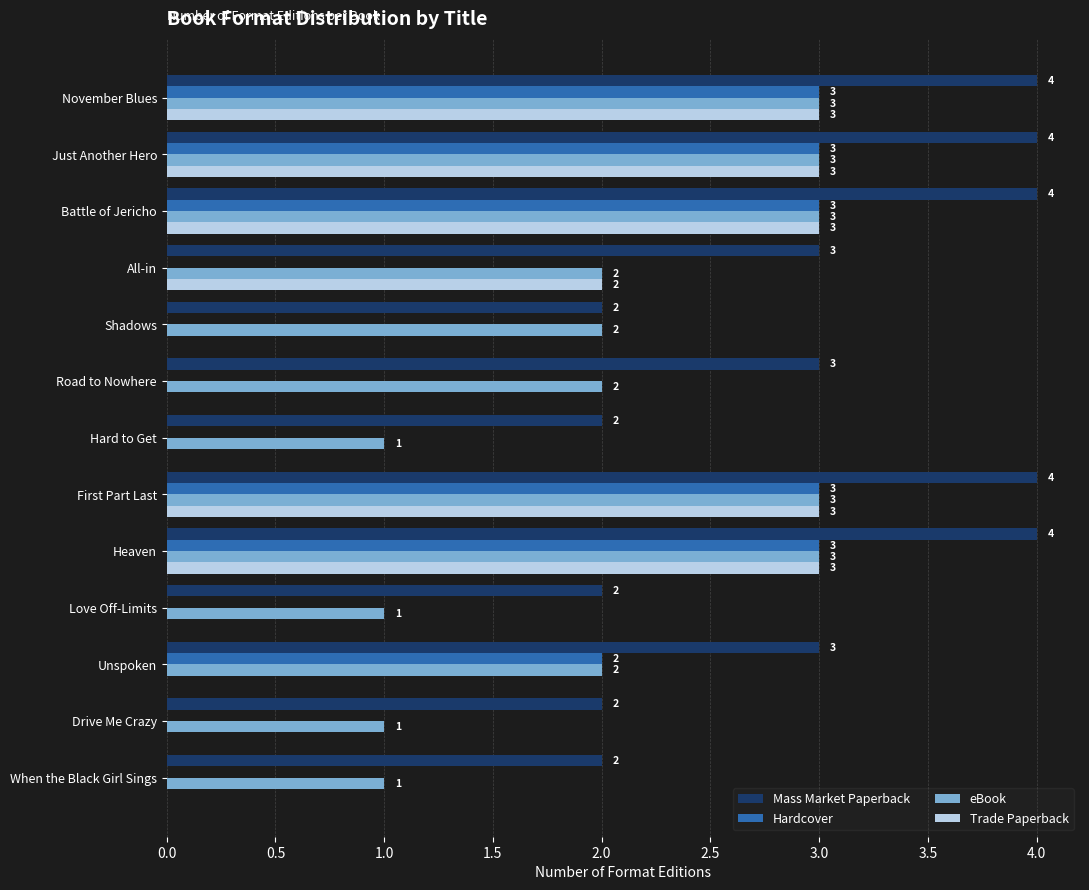

Which series has the largest total across all categories?

Mass Market Paperback